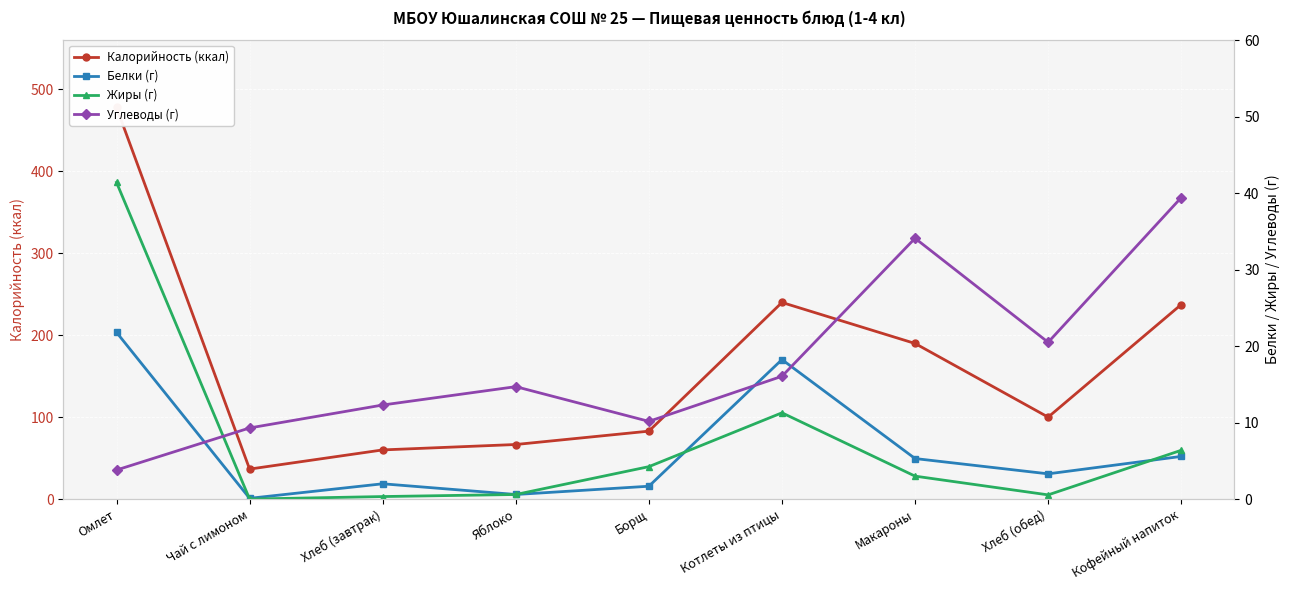

How many lines are shown in the chart?

4